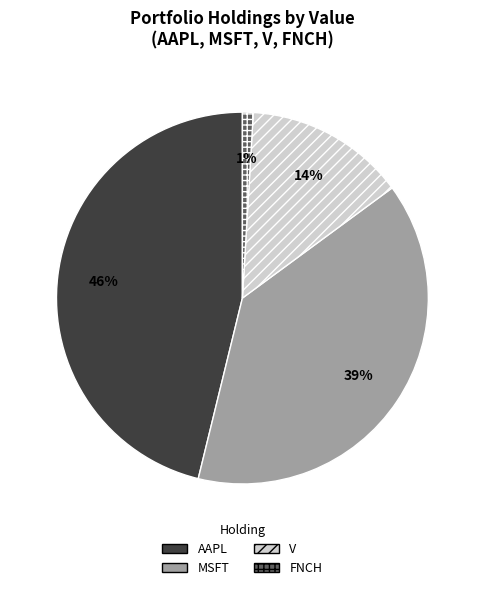

To the nearest percent, what is the difference between the largest and smallest slice percentages?

45%